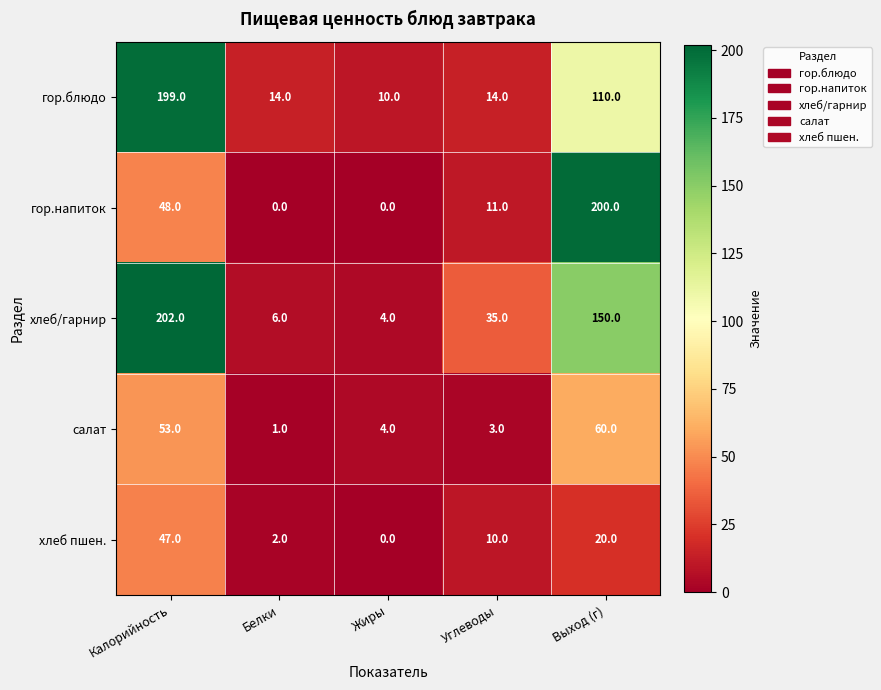

Between Калорийность and Жиры, which series saw the biggest shift?

хлеб/гарнир